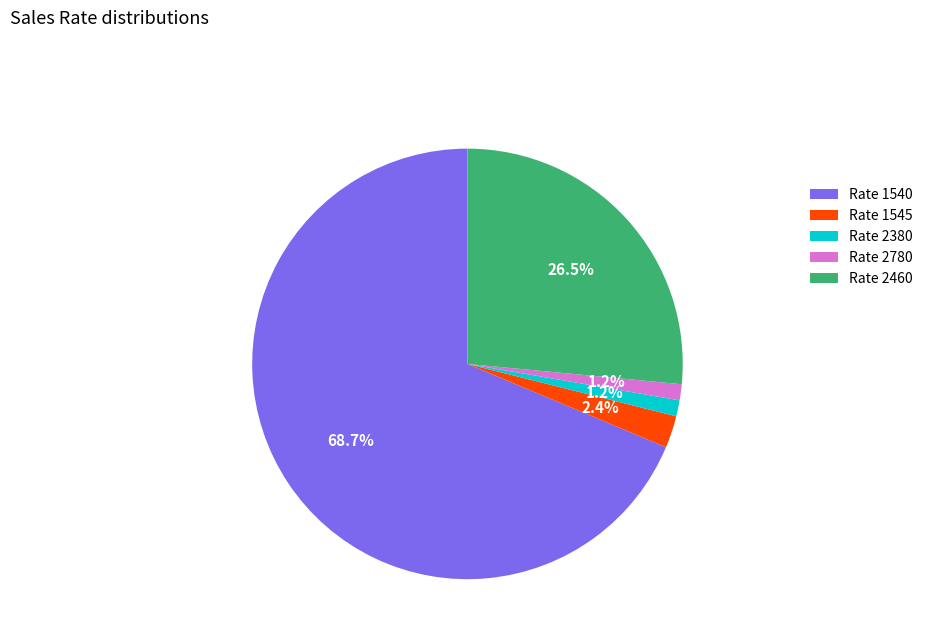

What is the largest slice in the pie chart?

Rate 1540